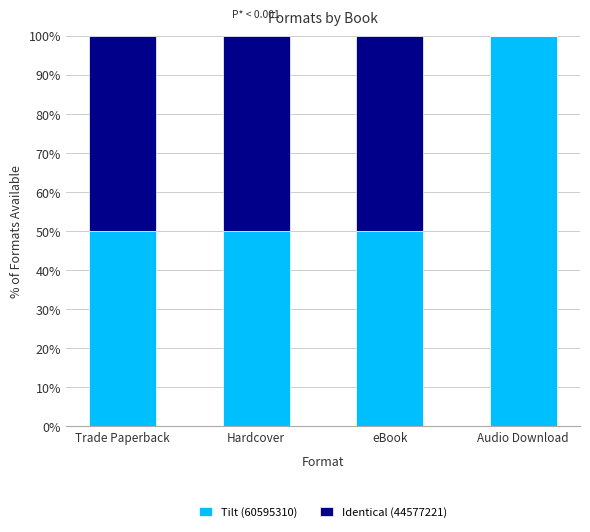

Reading left to right, transcribe the values for Tilt (60595310).

Trade Paperback=50	Hardcover=50	eBook=50	Audio Download=100